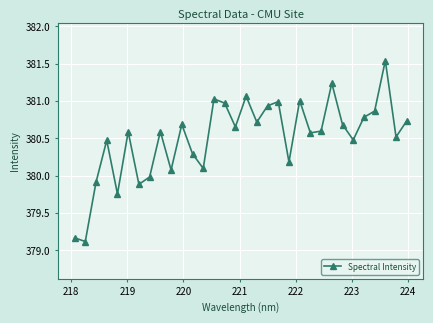

What is the value of the 9th point from the left?

380.6